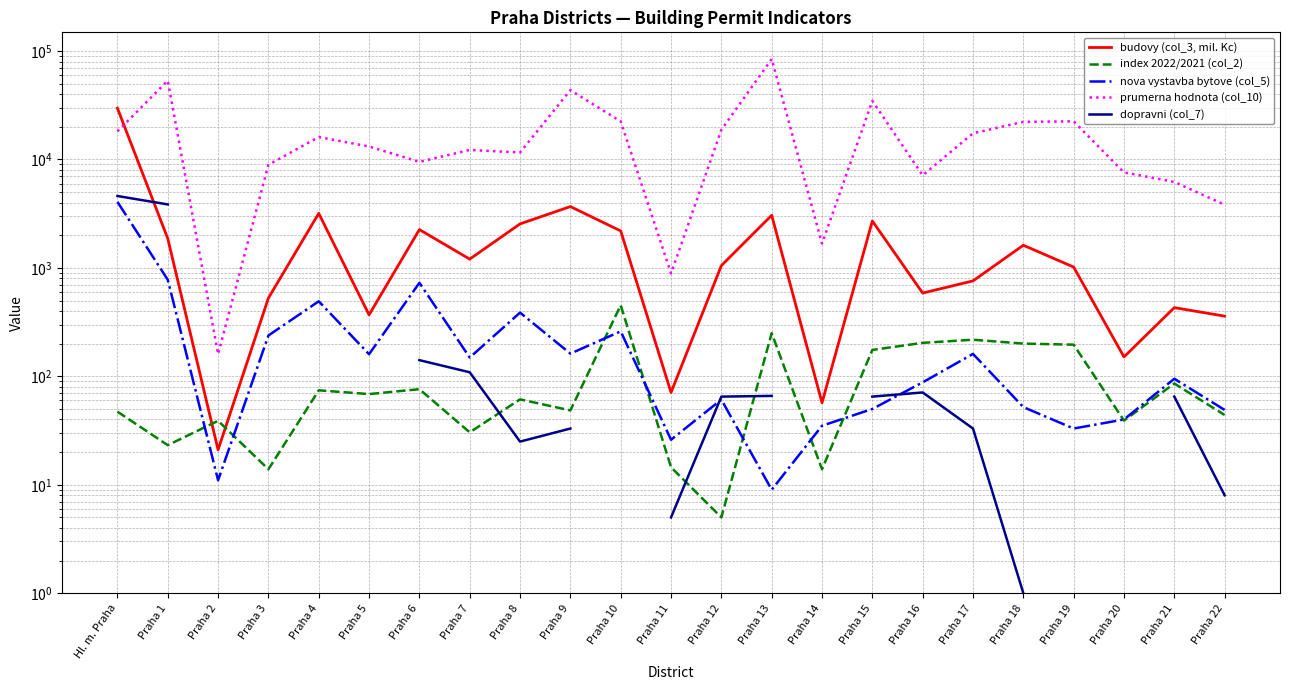

How many values in the dopravni (col_7) series are below 65?

6